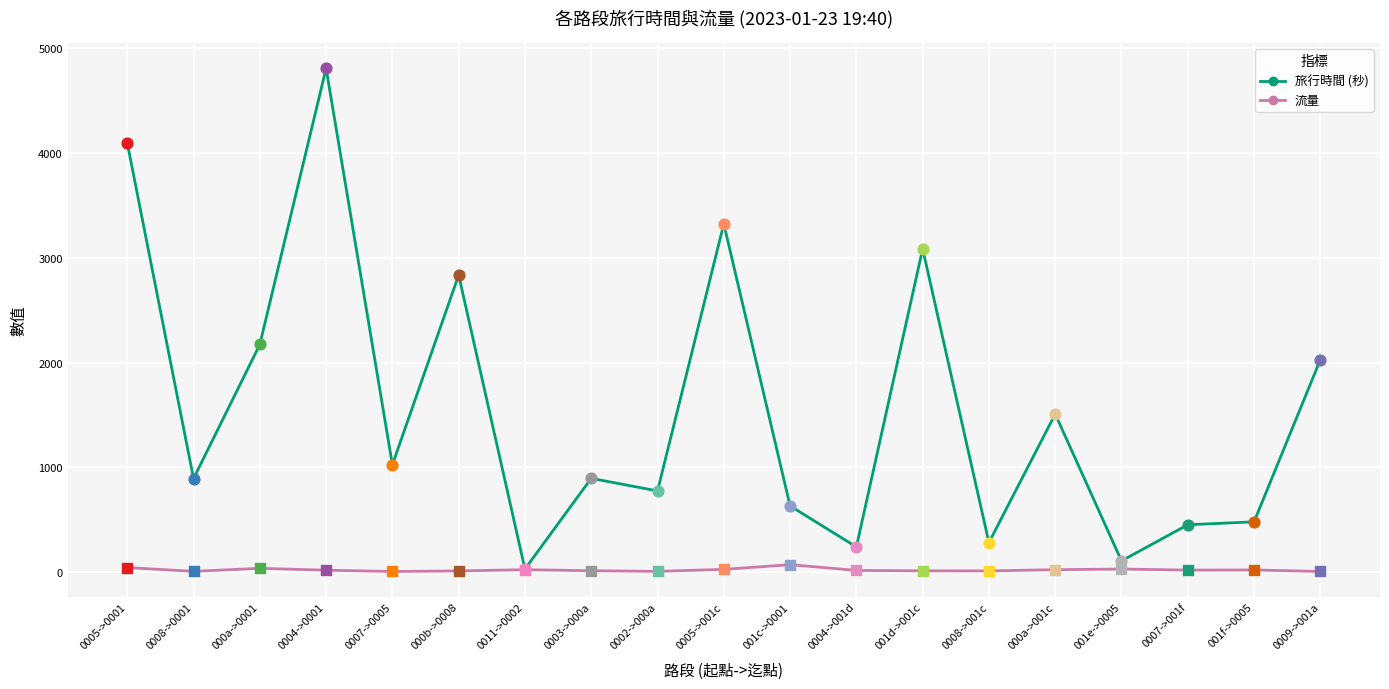

At how many categories does at least one series exceed 3008?

4